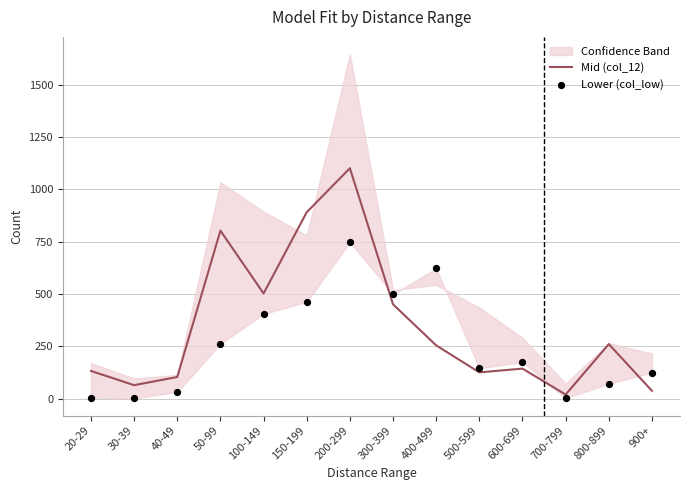

Is the value of Mid (col_12) at 150-199 greater than the value of Lower (col_low) at 300-399?

Yes